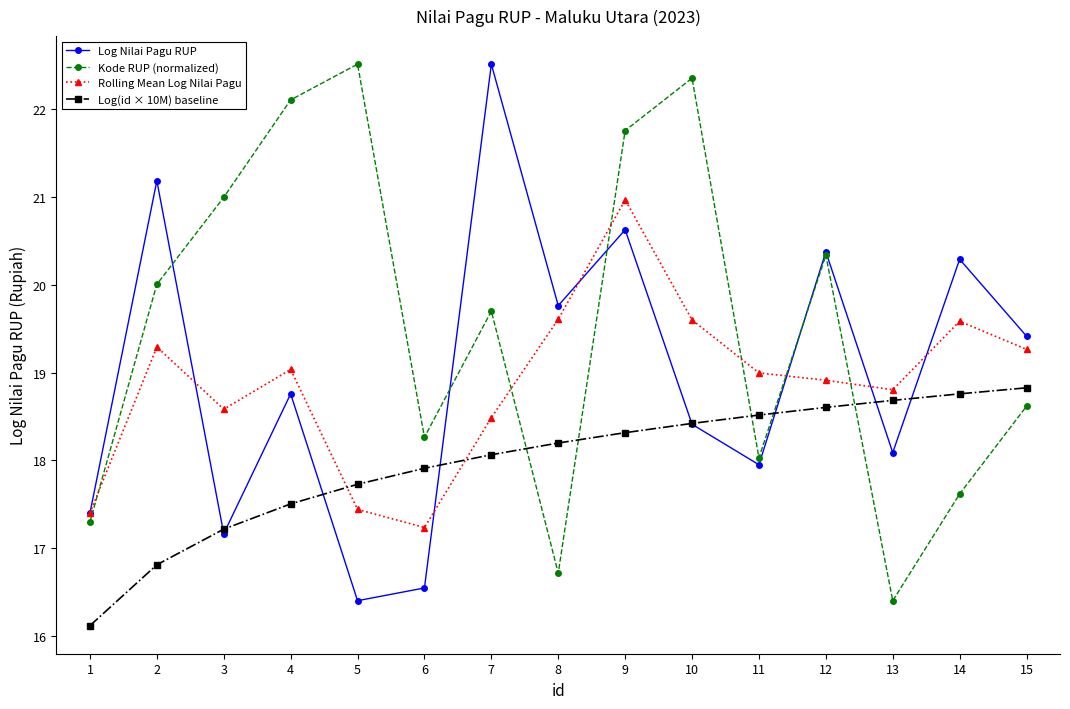

What value does the Log(id × 10M) baseline series have at 4?

17.5